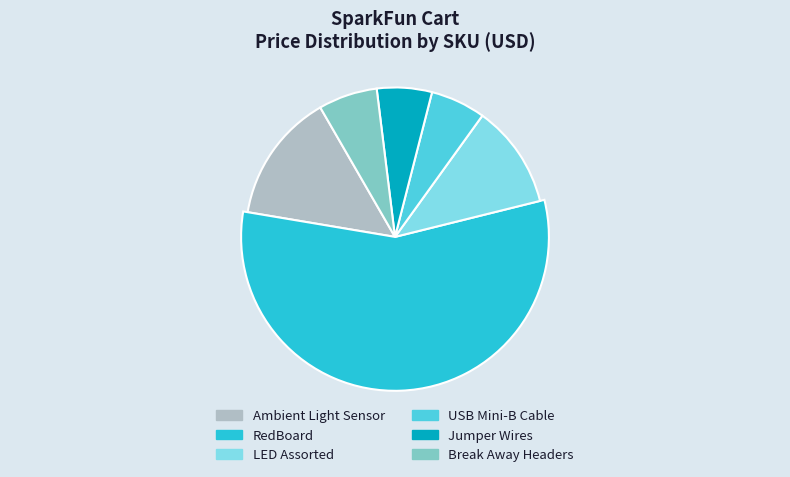

The BOB-08688 slice represents 1% of the pie. True or false?

False